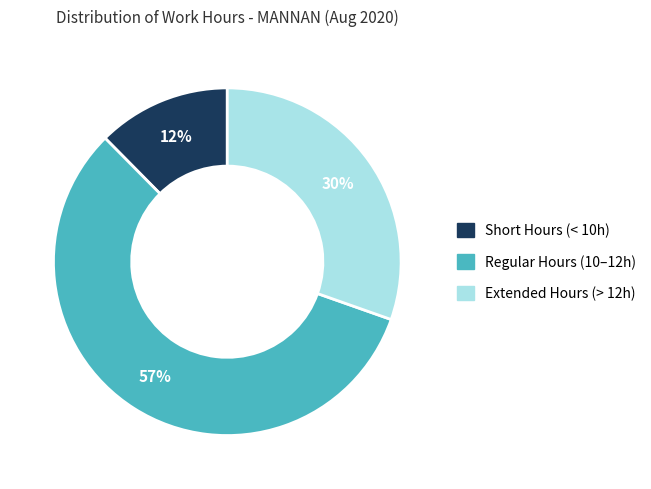

Is there any slice that represents more than half of the pie?

Yes